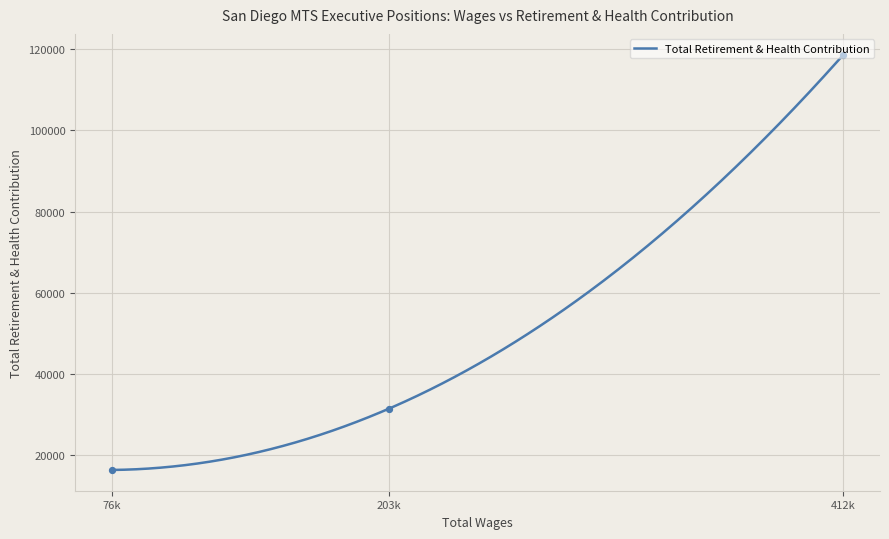

What is the change in value from 203k to 76k?

-15086